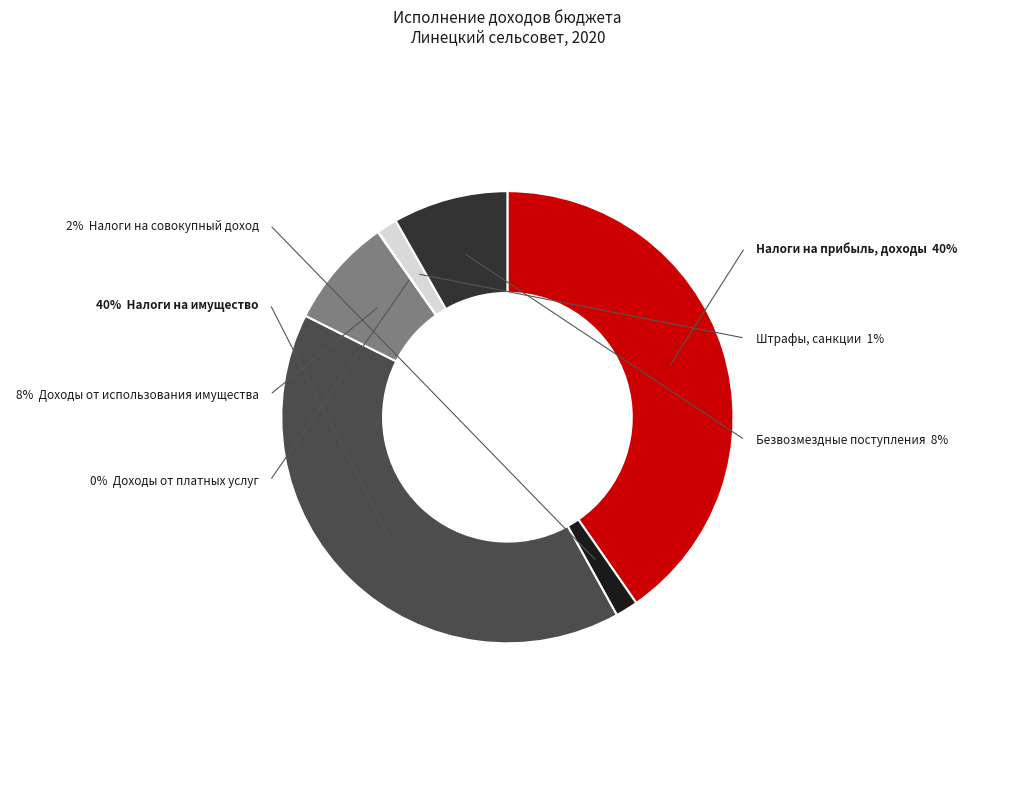

To the nearest percent, what portion does ШТРАФЫ, САНКЦИИ, ВОЗМЕЩЕНИЕ УЩЕРБА represent?

1%